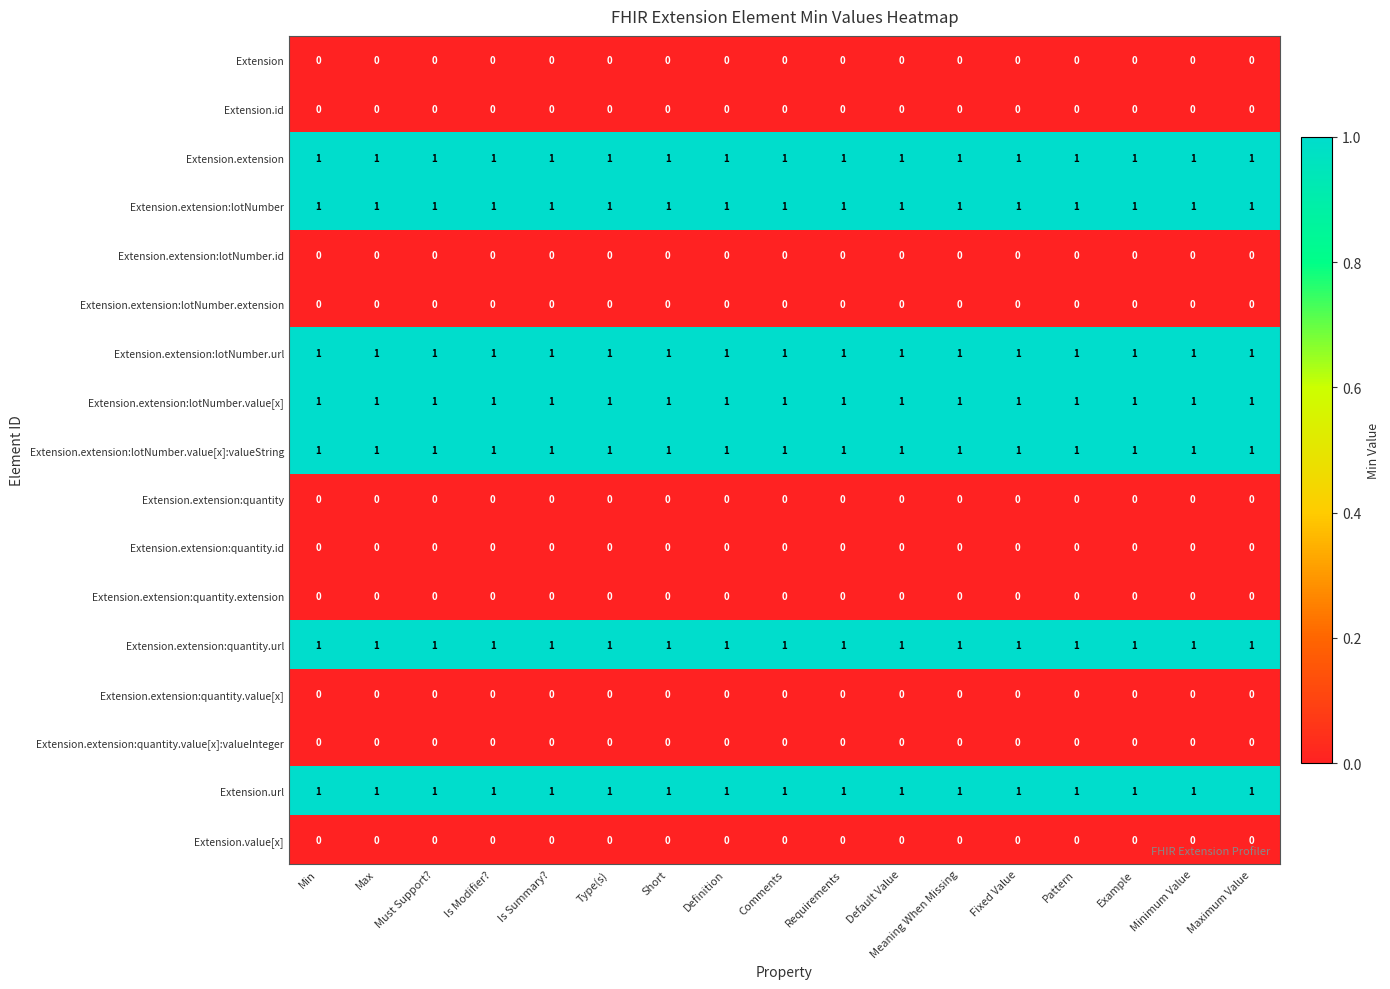

At how many categories does at least one series exceed 0?

17